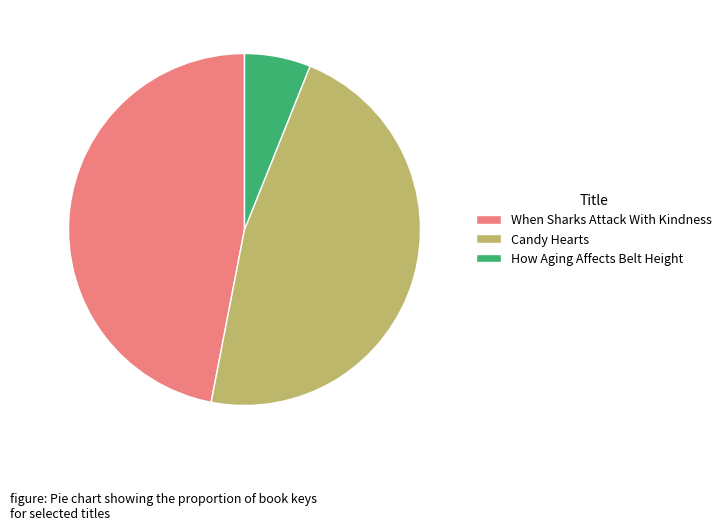

How many slices are in this pie chart?

3